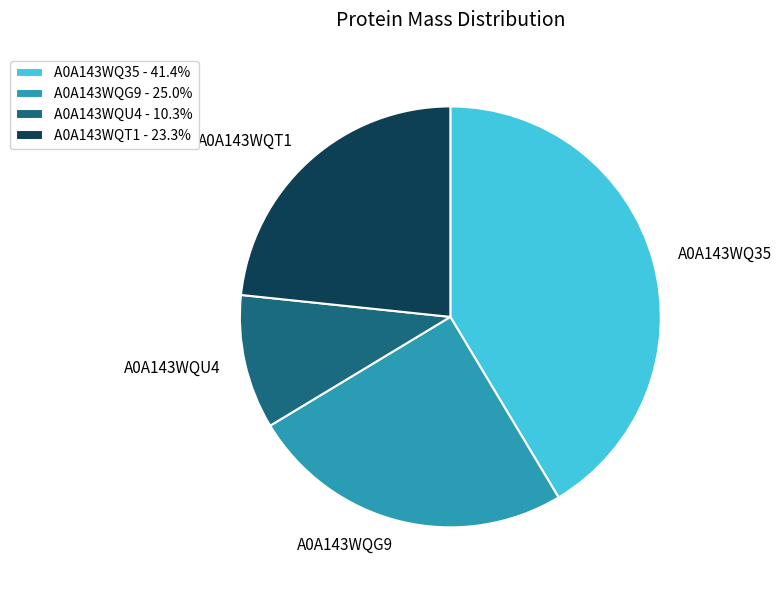

Combined, do A0A143WQT1 - 23.3% and A0A143WQ35 - 41.4% account for over 50%?

Yes